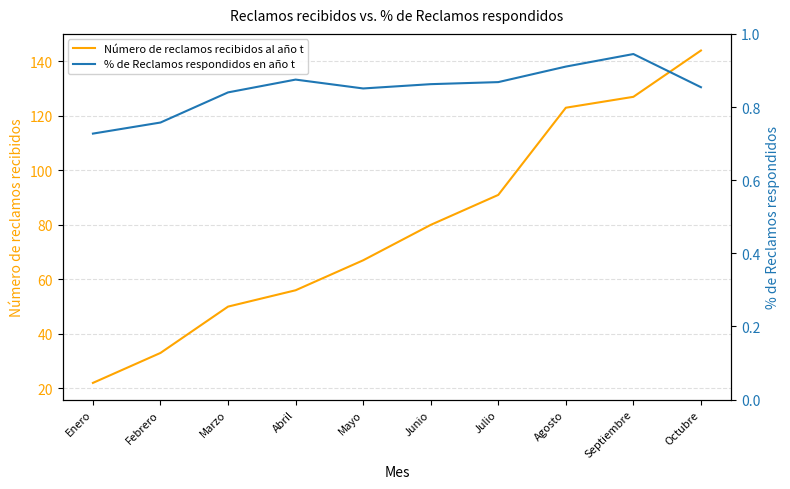

True or false: Número de reclamos recibidos al año t has more than 0 points higher than both neighbors.

False